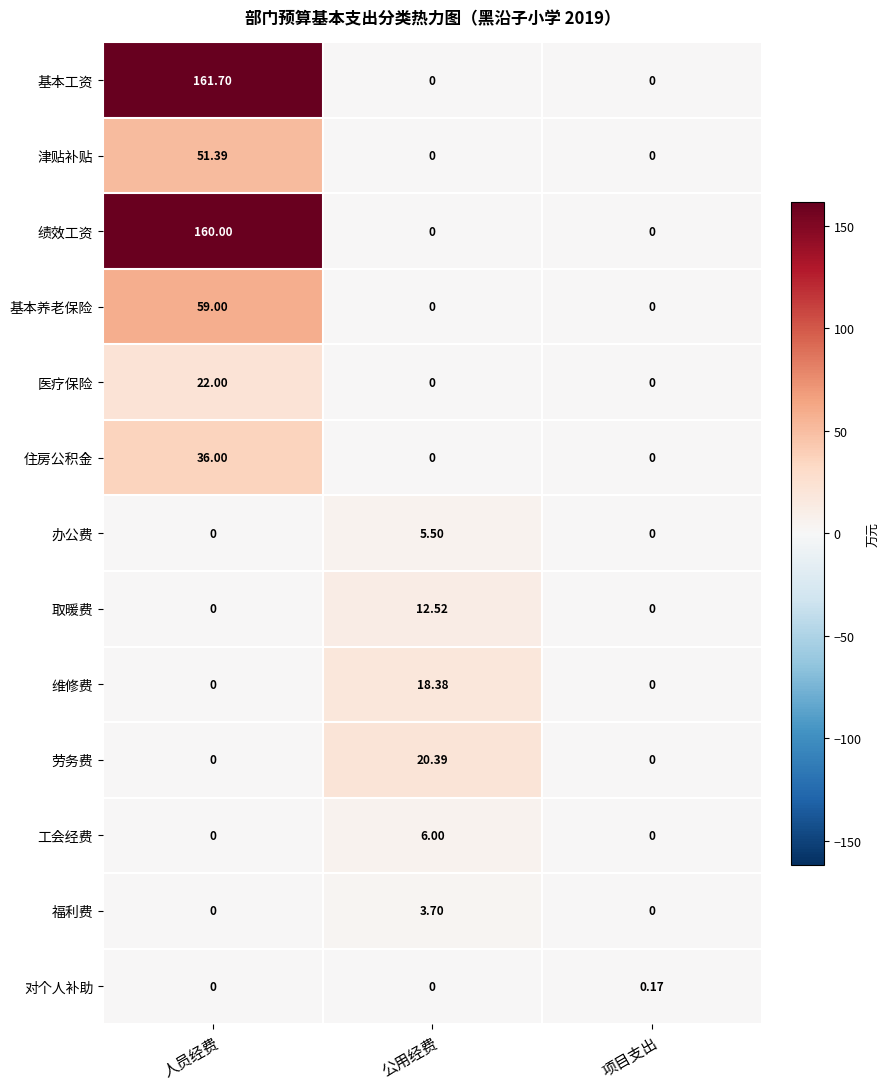

List the series in order of their peak value, highest first.

基本工资, 绩效工资, 基本养老保险, 津贴补贴, 住房公积金, 医疗保险, 劳务费, 维修费, 取暖费, 工会经费, 办公费, 福利费, 对个人补助